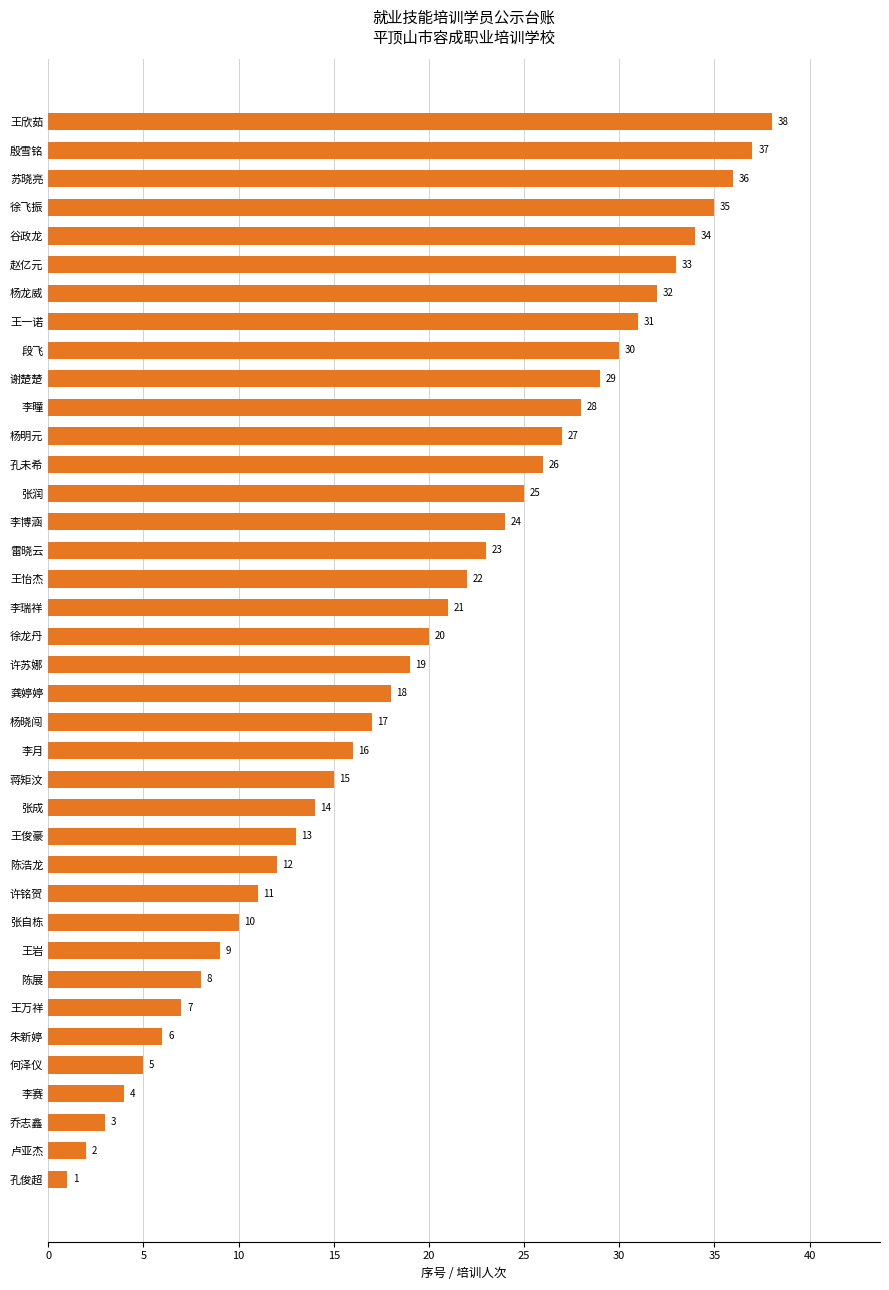

What is the difference between the maximum and minimum values?

37